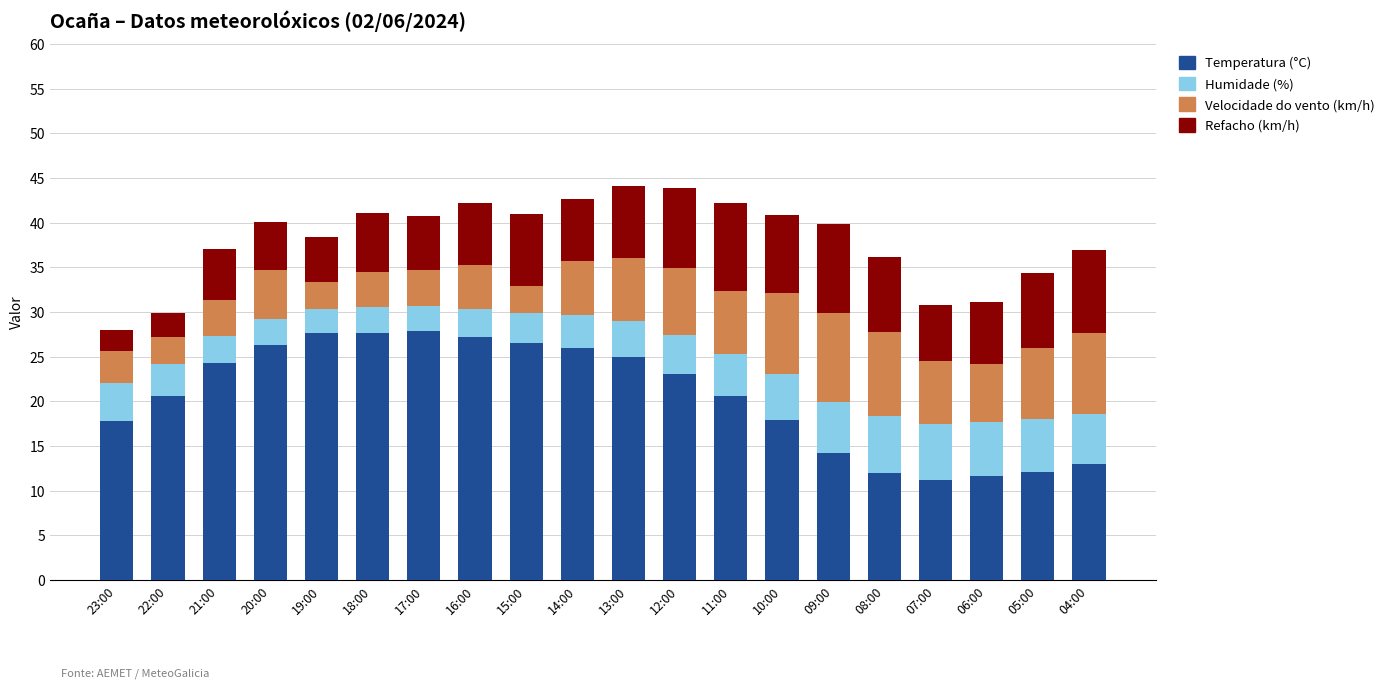

What is the total value across all series at 06:00?

31.1